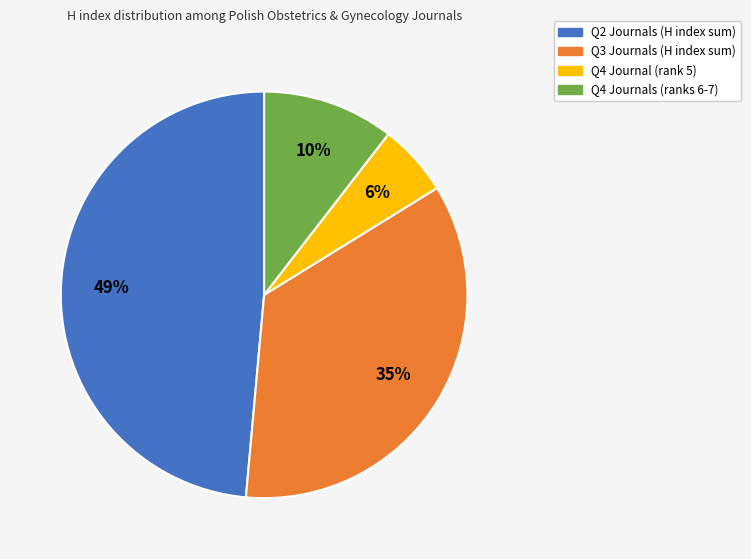

To the nearest percent, what is the average slice percentage?

25%